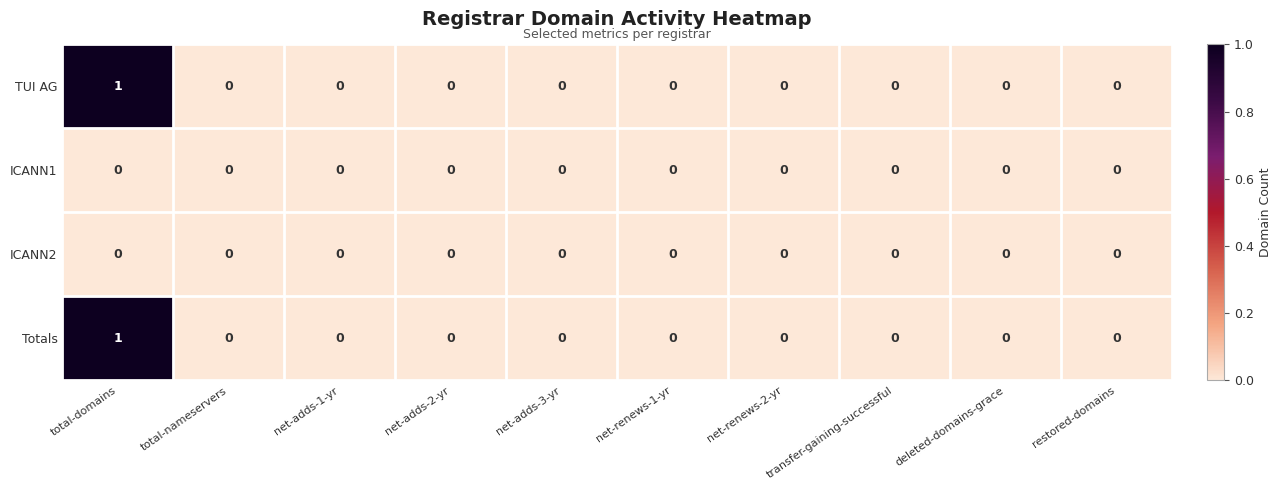

How many TUI AG values are between 0 and 1?

10